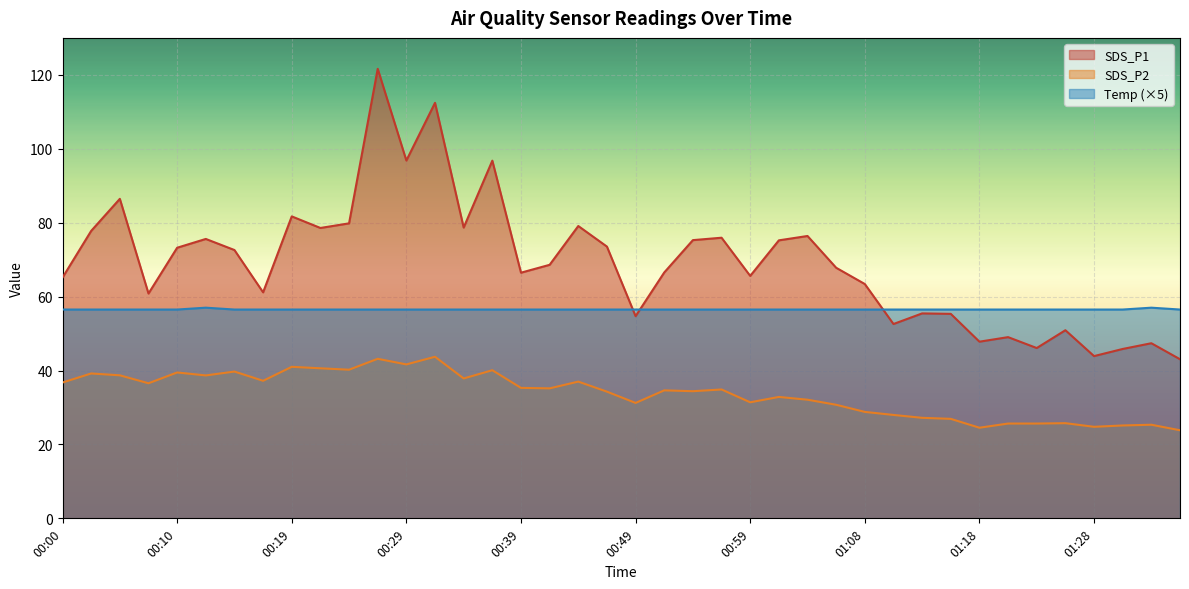

True or false: SDS_P2 and Temp intersect in this chart.

False